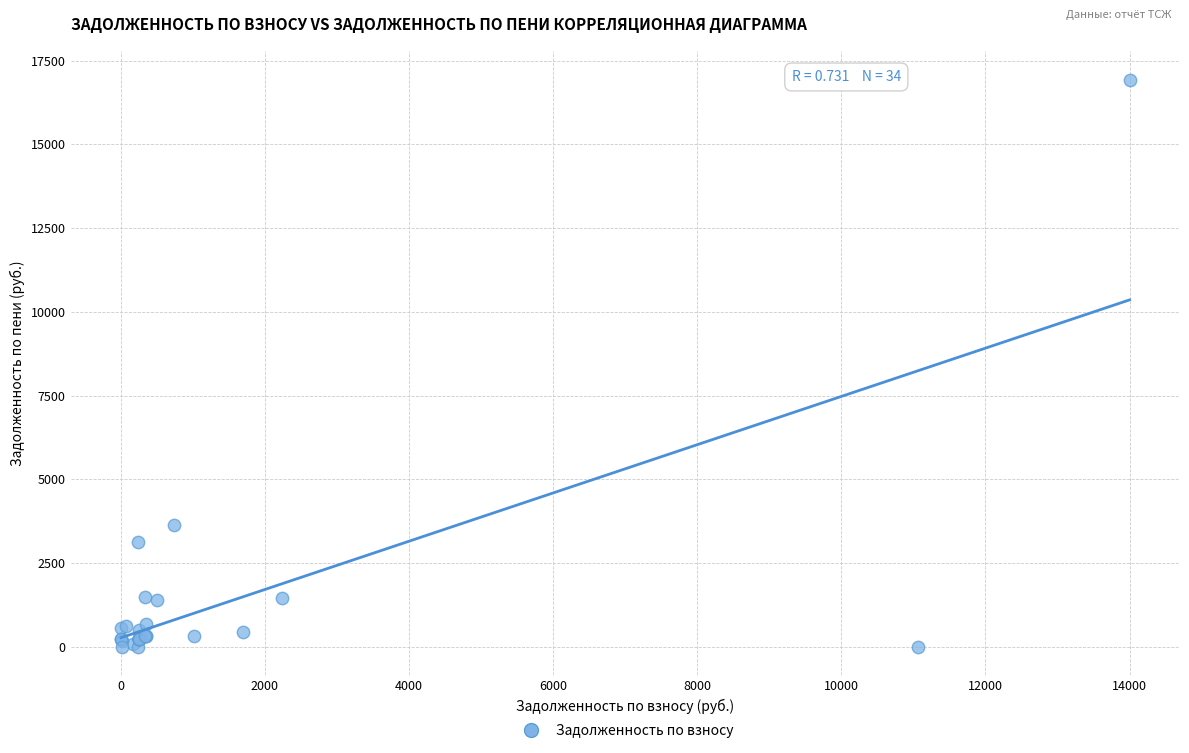

What Y value in the scatter plot is closest to 8466?

3623.3